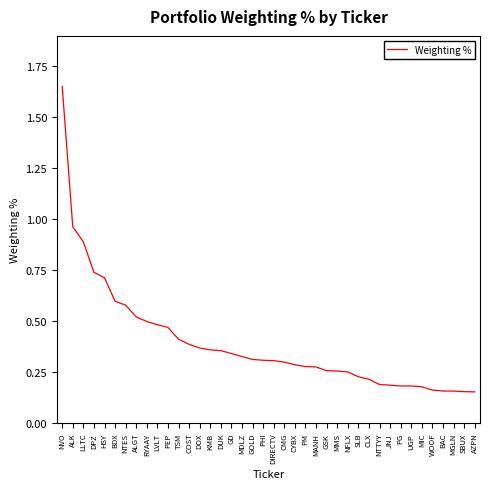

Which category has the highest value across all series?

NVO